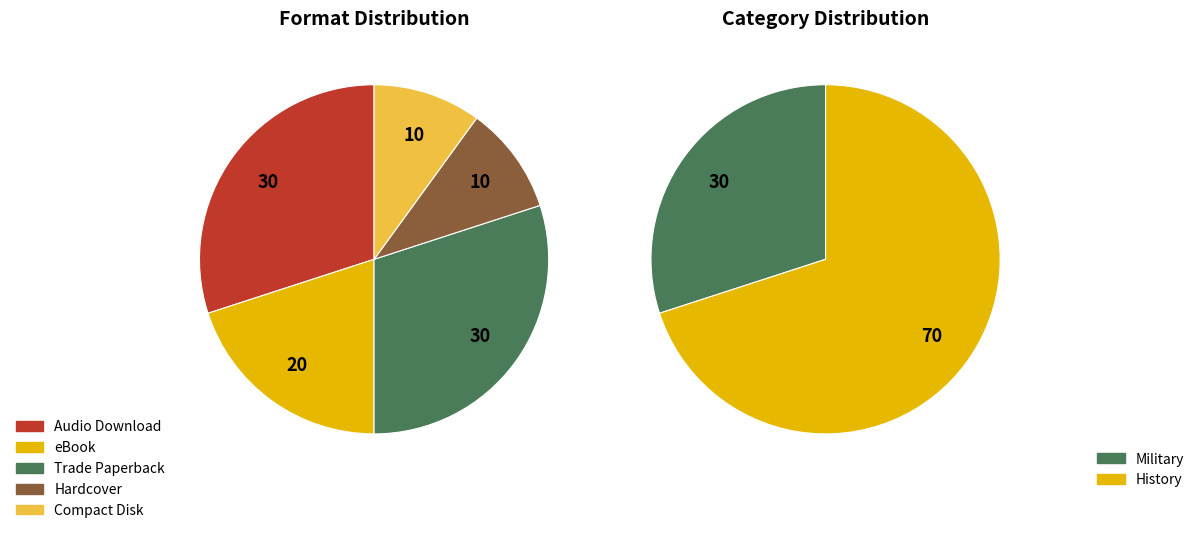

Count the number of slices in the pie.

5